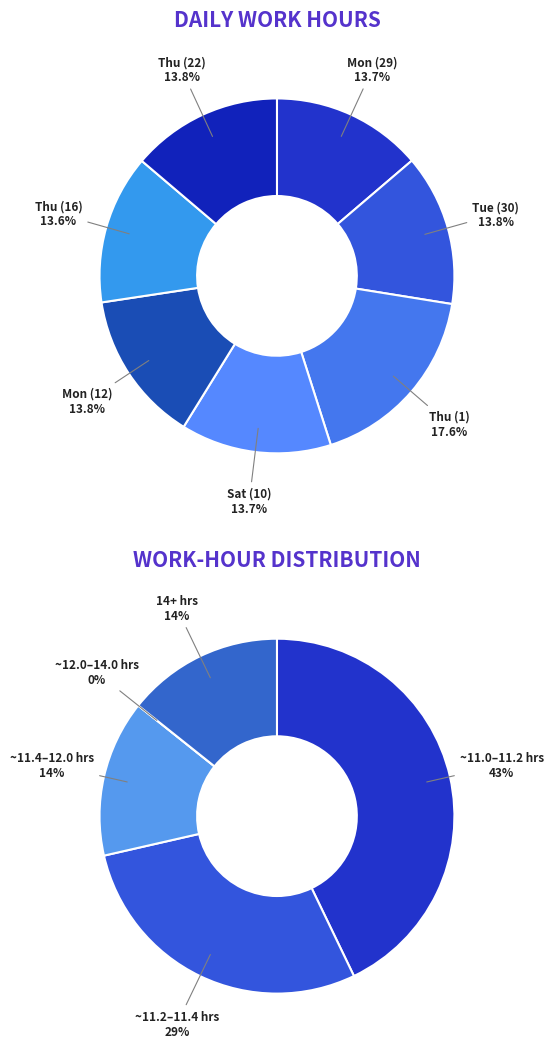

Which category has the smallest portion of the pie?

Thu (16)